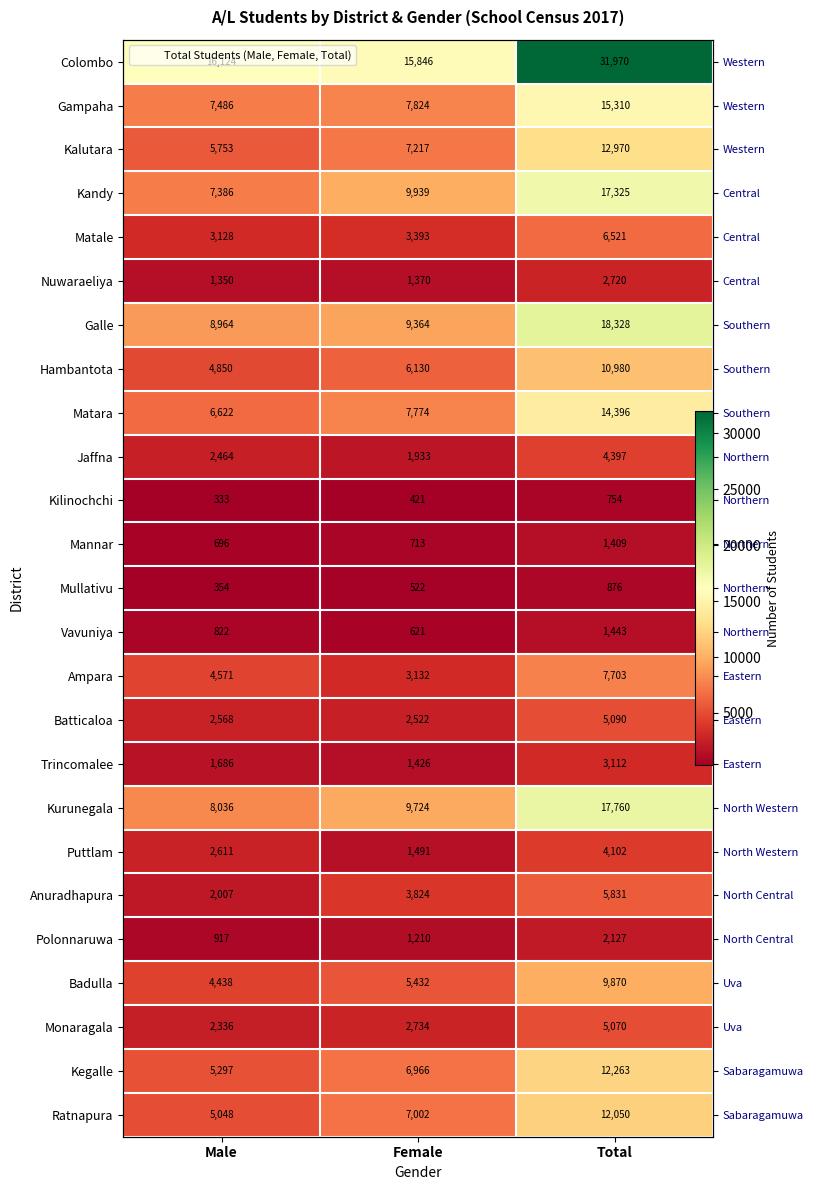

List the labels in order of Trincomalee value, largest first.

Total, Male, Female